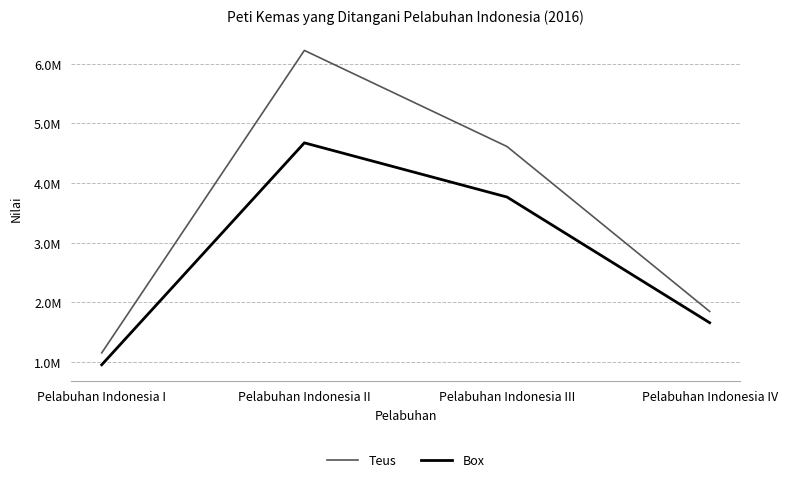

Count the Box values in the range 1657287 to 4673090.

3